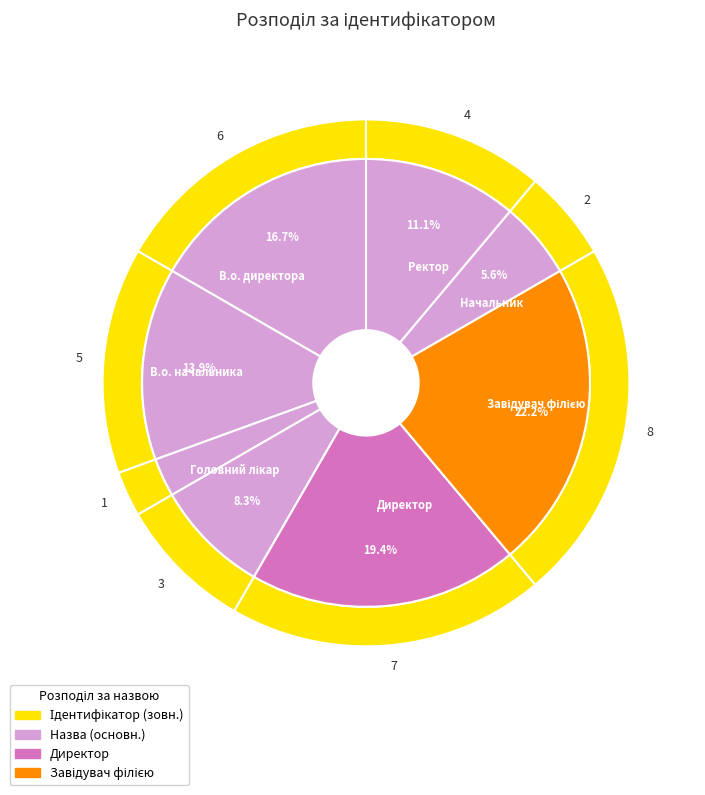

Between Начальник and Завідувач філією, which is larger?

Завідувач філією